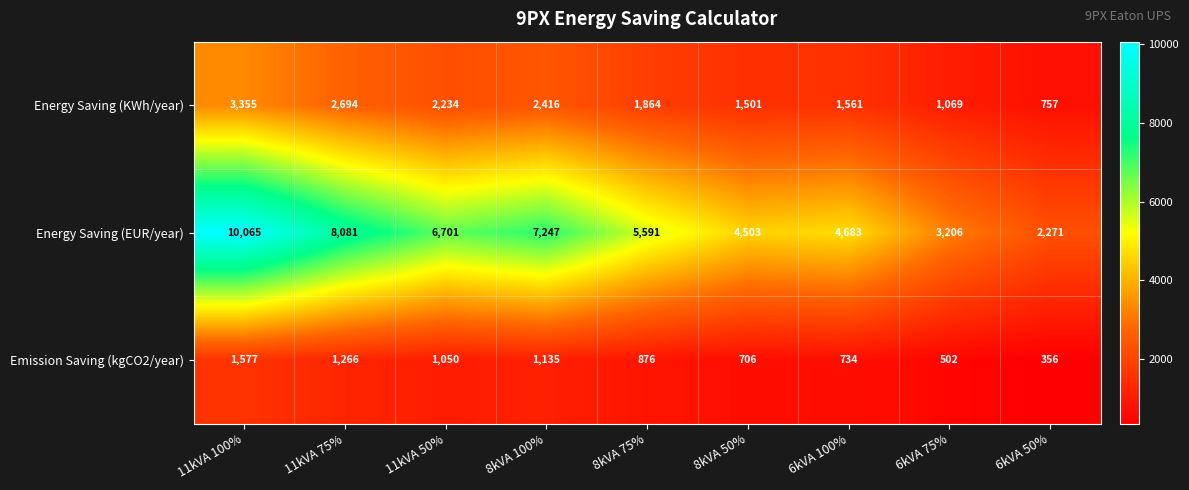

What is the total value across all series at 6kVA 100%?

6978